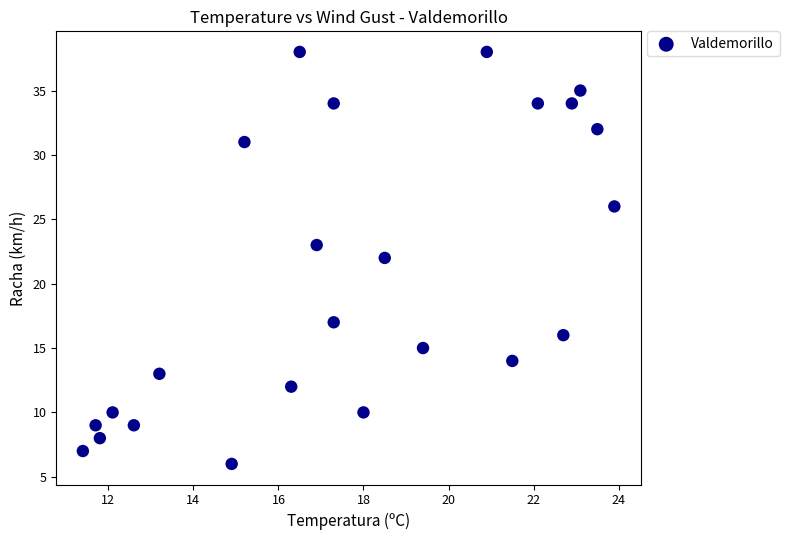

What is the range of Y values (max minus min)?

32